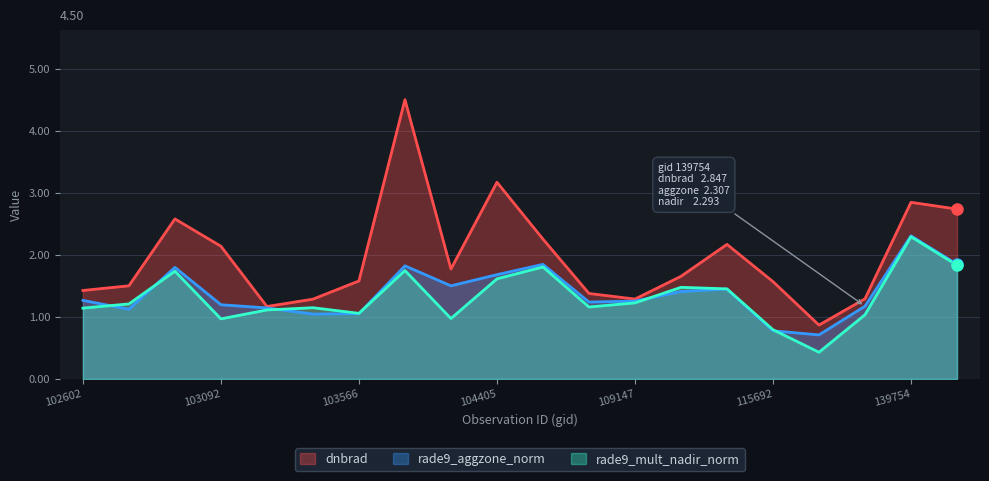

At which category does rade9_aggzone_norm reach its first local peak?

102964